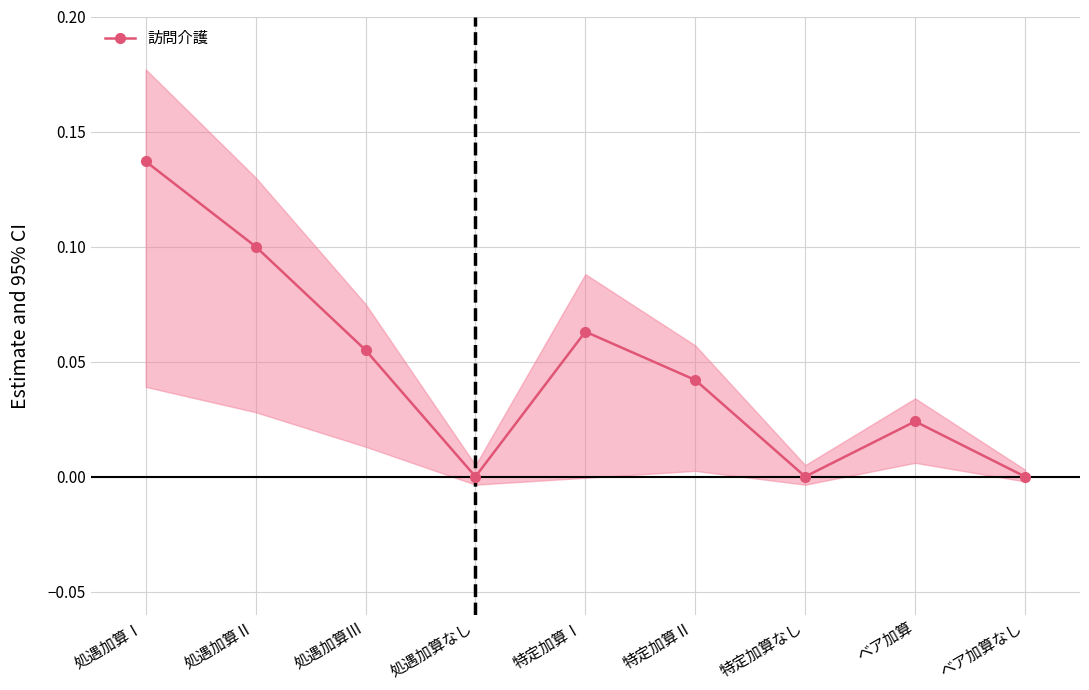

How many points are lower than both their immediate neighbors (excluding endpoints)?

2